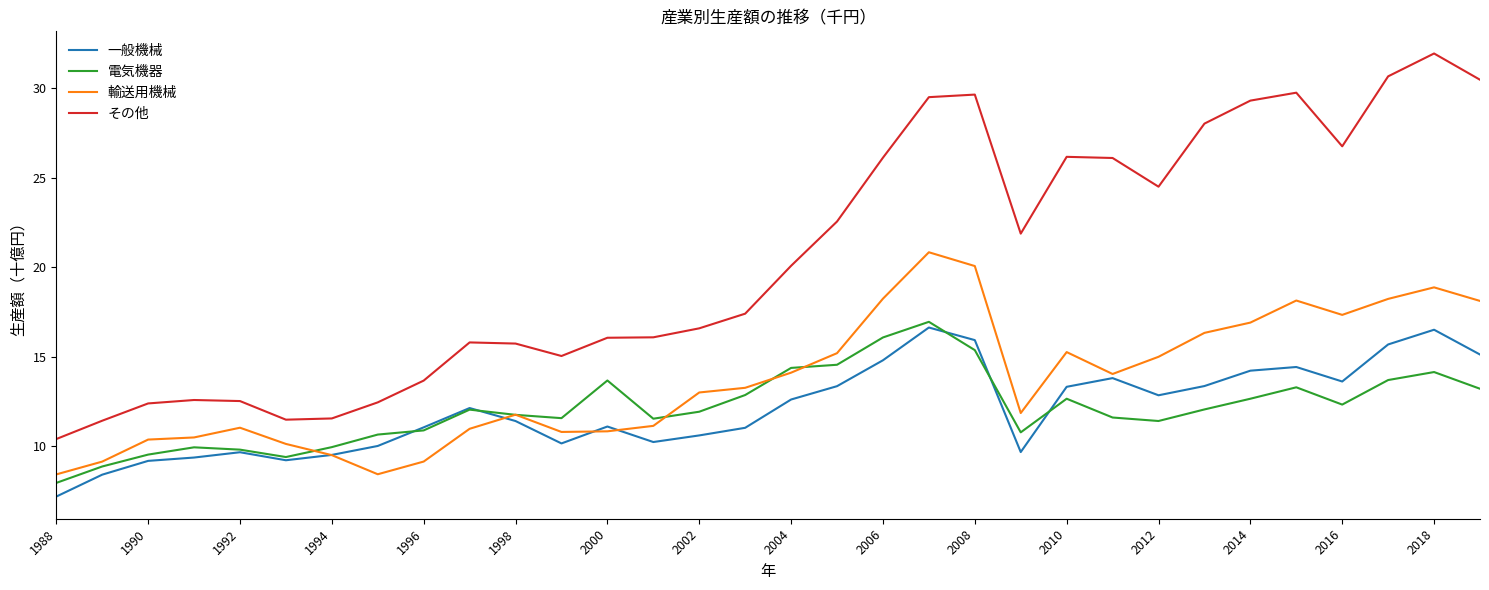

True or false: 一般機械 and その他 cross at least once.

False